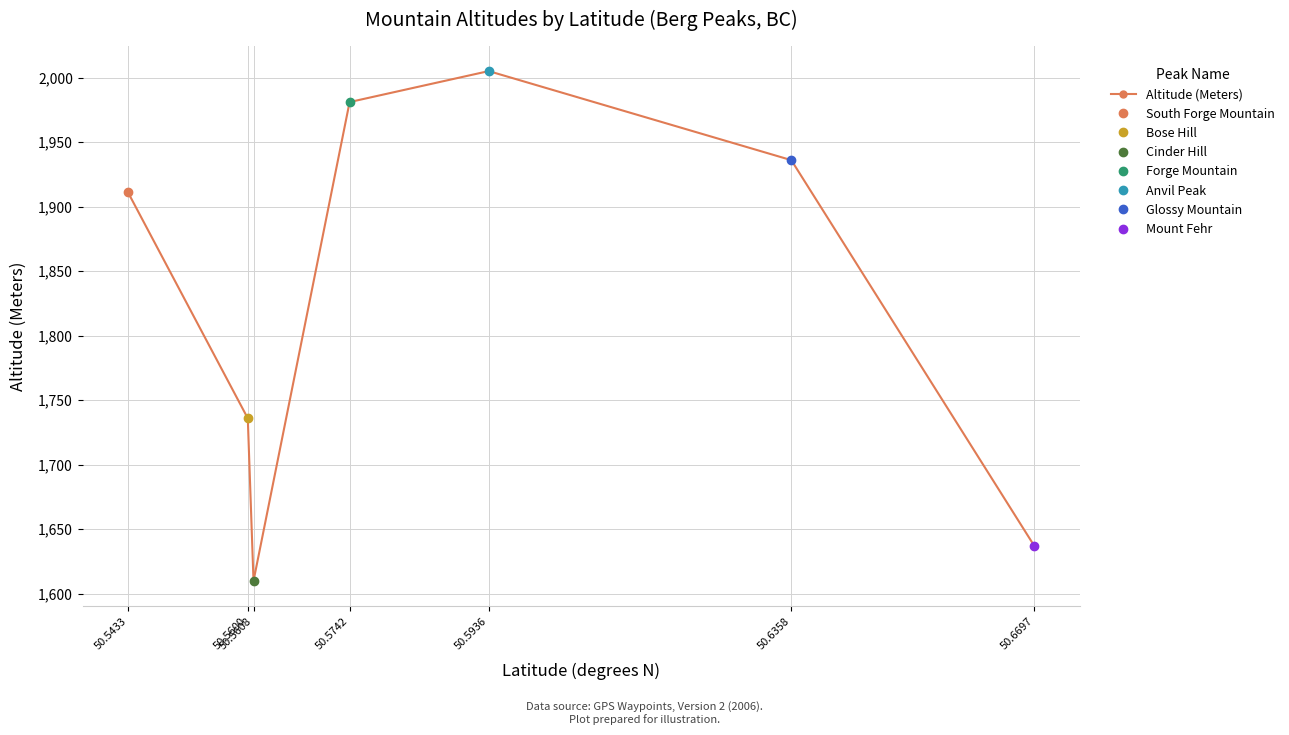

True or false: the data shows 1981 at 50.5742.

True